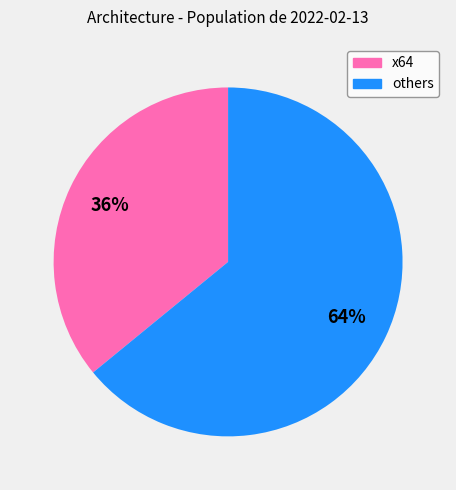

Is there any slice that represents more than half of the pie?

Yes